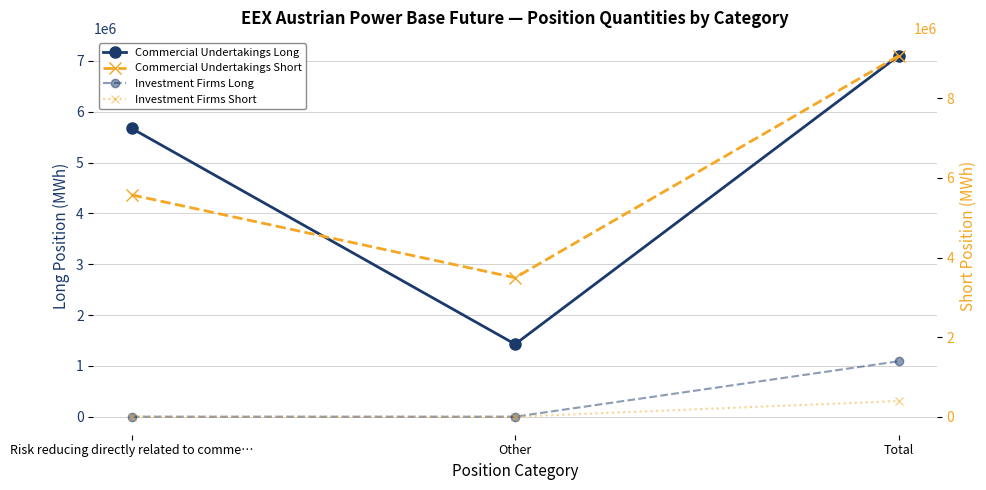

What is the sum of all Commercial Undertakings Long values?

14199534